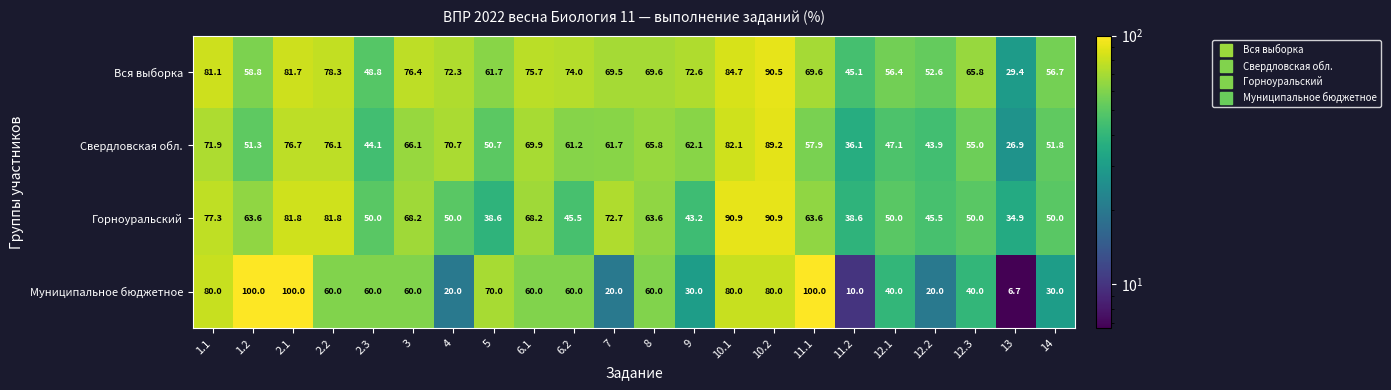

What is the sum of the Горноуральский values at 6.2 and 5?

84.1